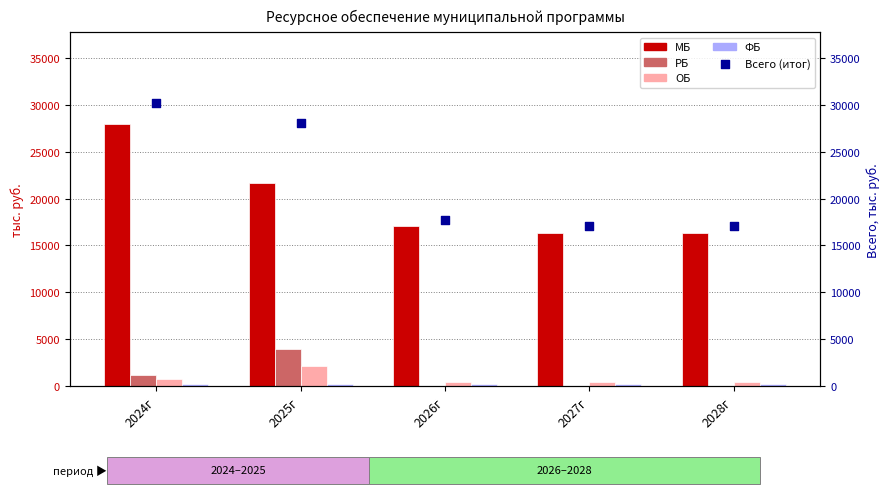

At which category is the sum across all series the highest?

2024г